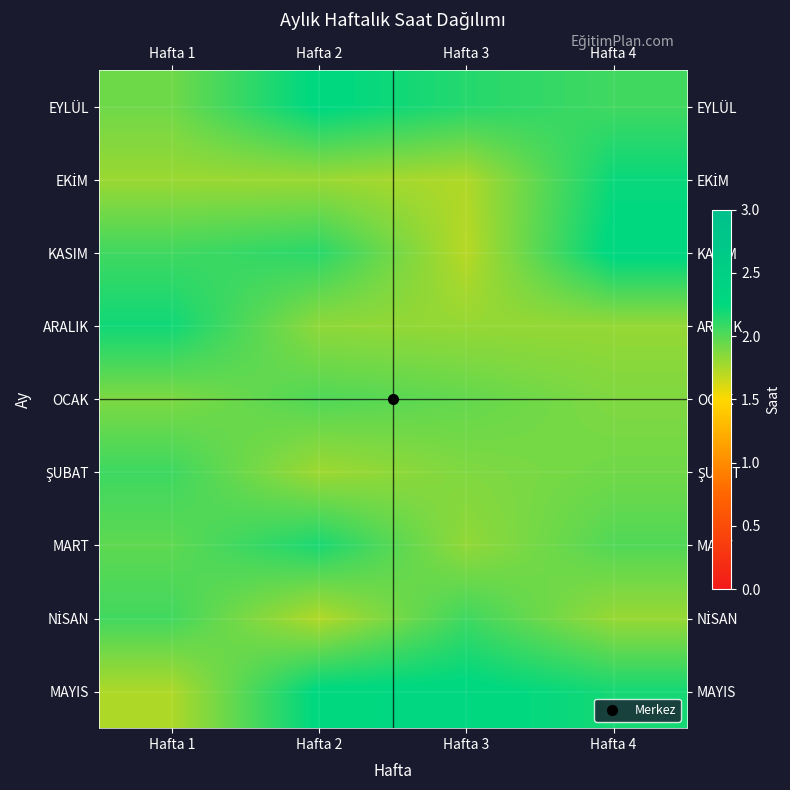

Rank the series by their maximum value, from lowest to highest.

OCAK, NİSAN, ŞUBAT, MART, ARALIK, EKİM, EYLÜL, MAYIS, KASIM